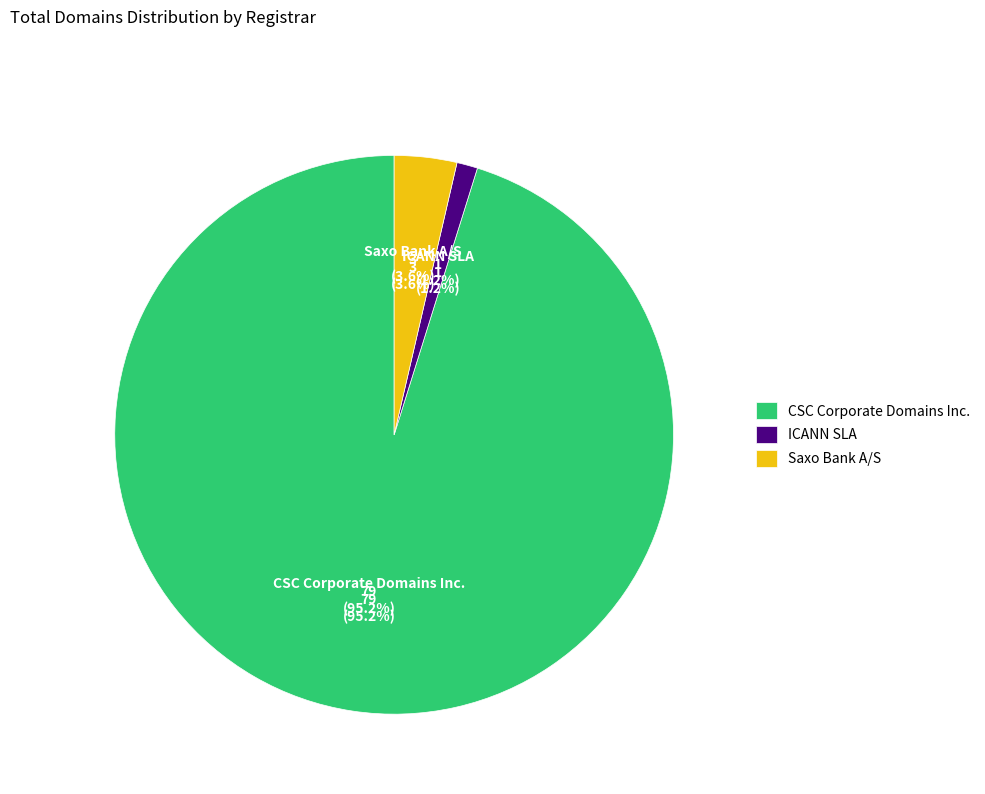

Does Saxo Bank A/S account for over 50% of the chart?

No